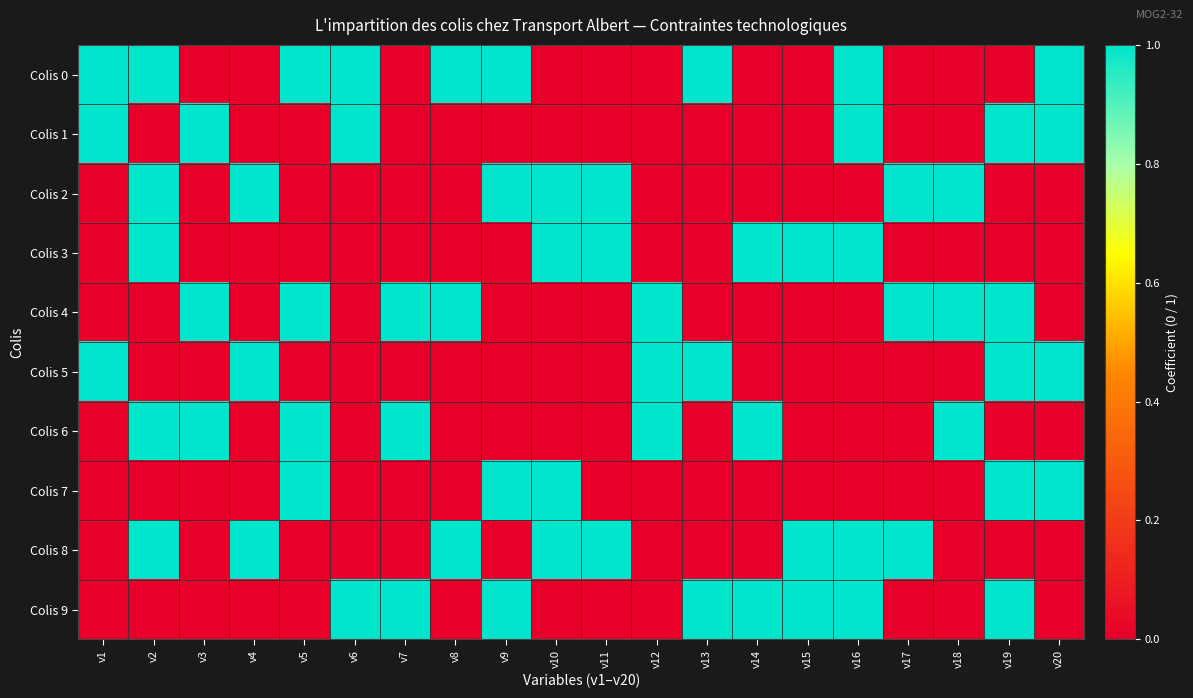

At which category is the sum across all series the highest?

v2